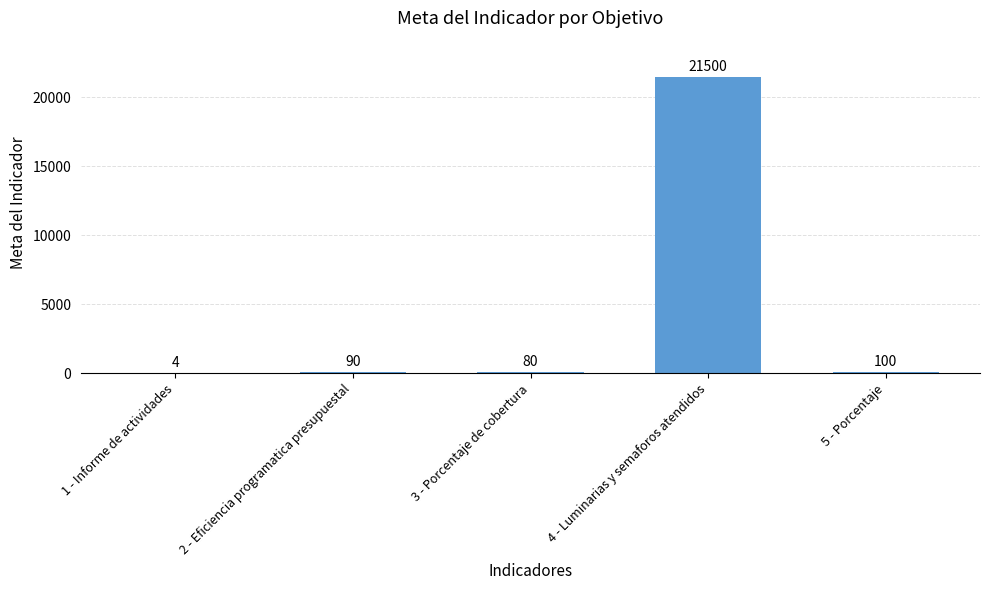

Reading left to right, what are all the values shown in this chart?

1 - Informe de actividades=4	2 - Eficiencia programatica presupuestal=90	3 - Porcentaje de cobertura=80	4 - Luminarias y semaforos atendidos=21500	5 - Porcentaje=100